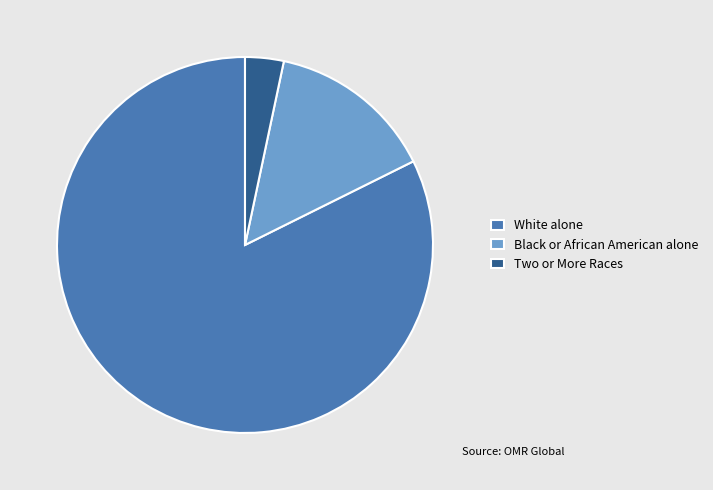

Rank the categories by value from highest to lowest.

White alone, Black or African American alone, Two or More Races